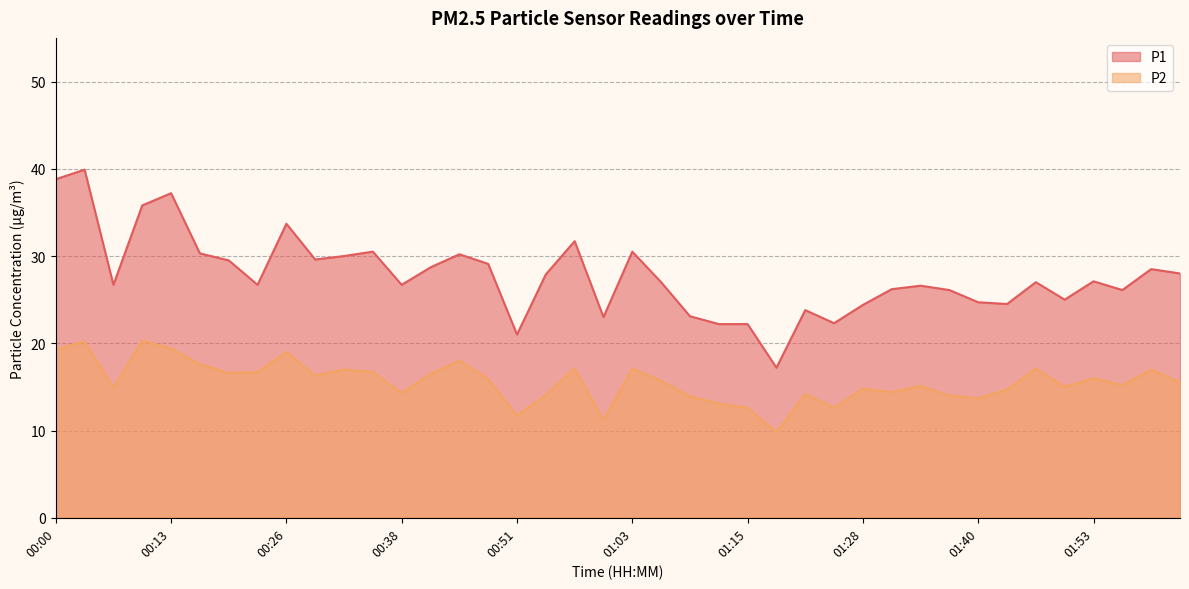

How many values in the P1 series exceed 27?

19